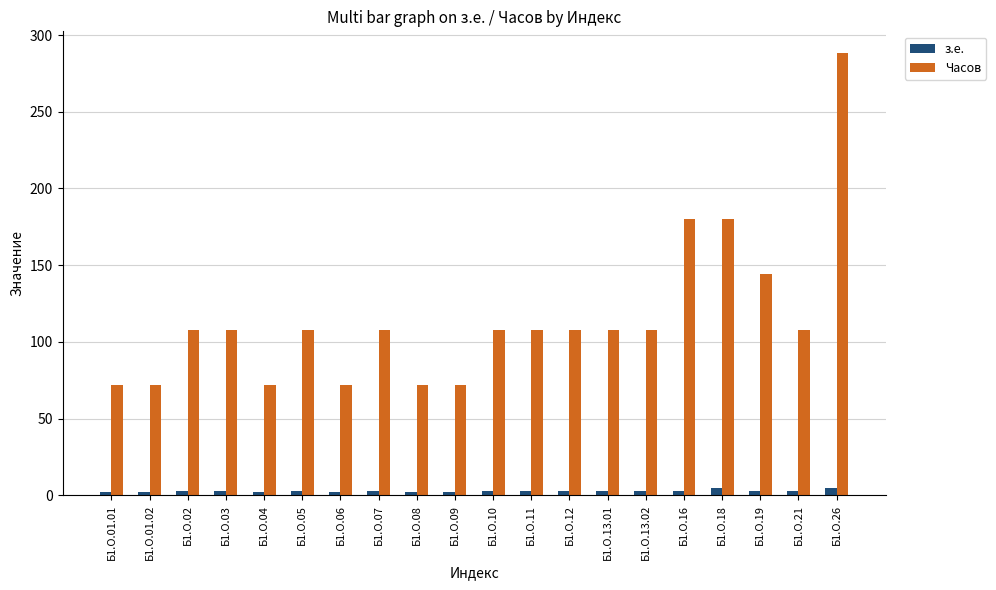

Count the Часов values in the range 72 to 108.

16